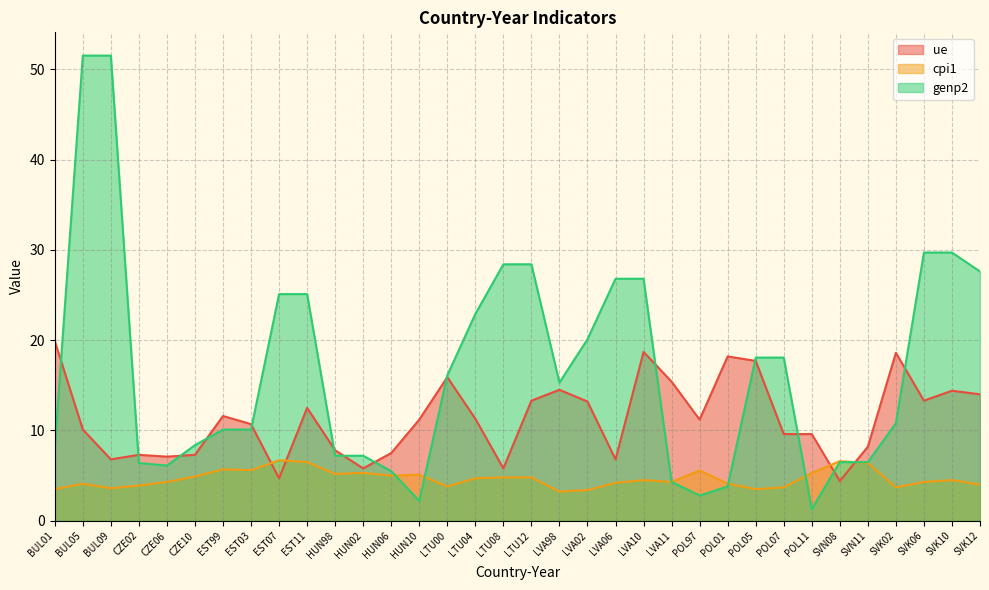

At which category does the chart reach its minimum across all series?

POL11